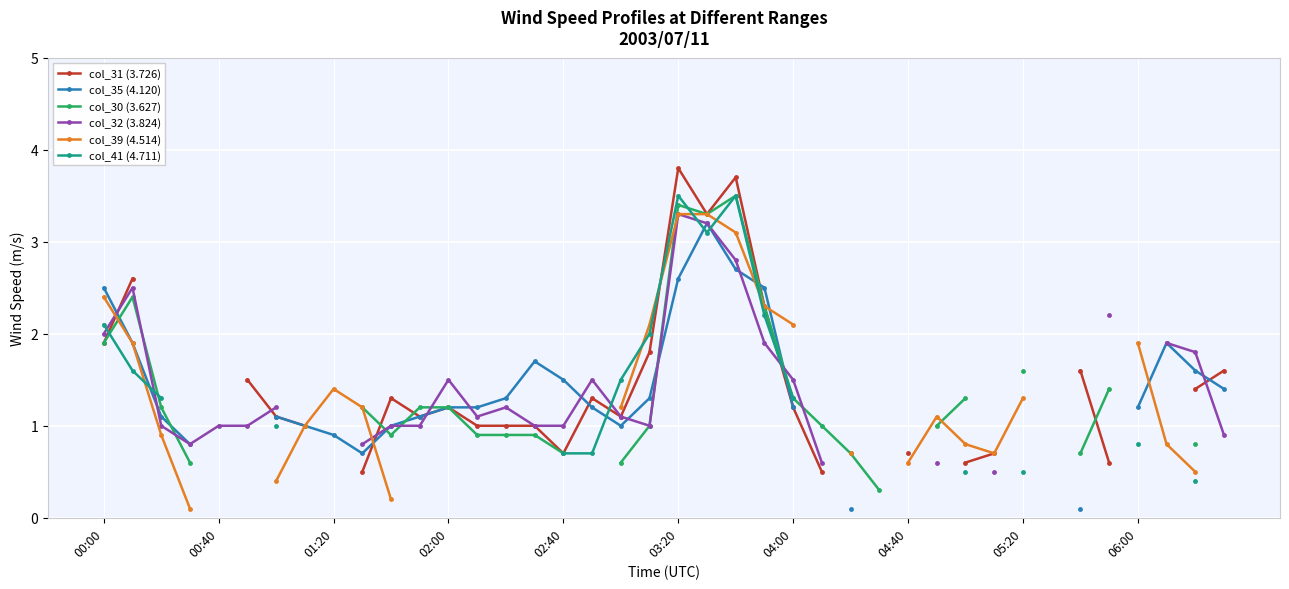

Is the value of col_41 (4.711) at 19 greater than the value of col_31 (3.726) at 21?

No